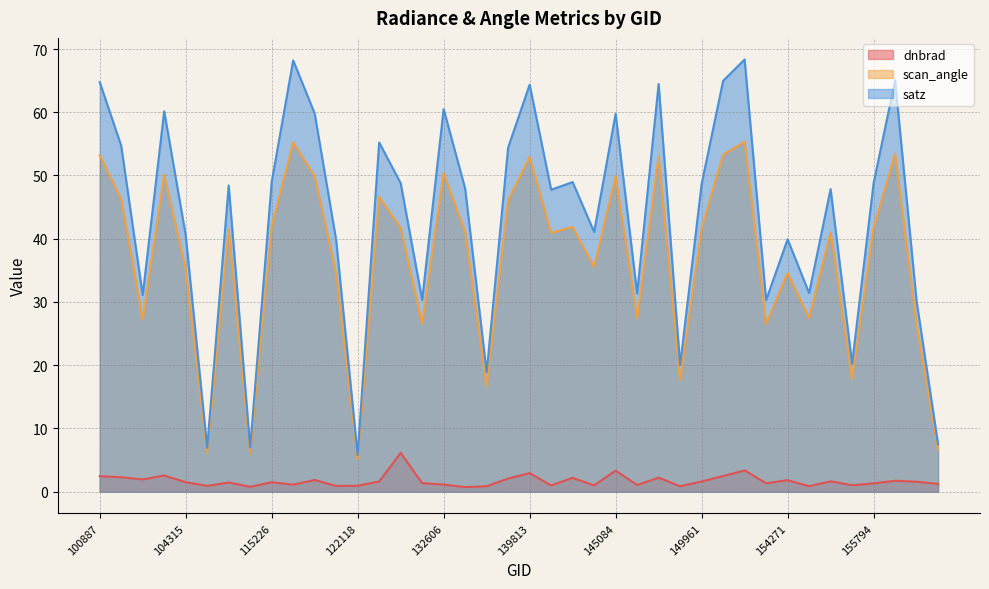

Which category has the lowest value in the dnbrad series?

133896